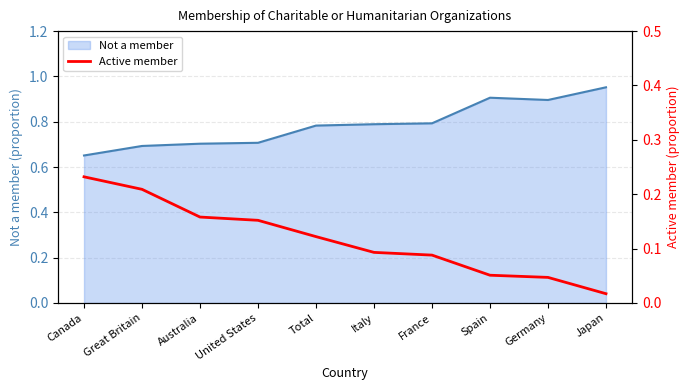

True or false: Not a member has a value of 0.7 at Australia.

True